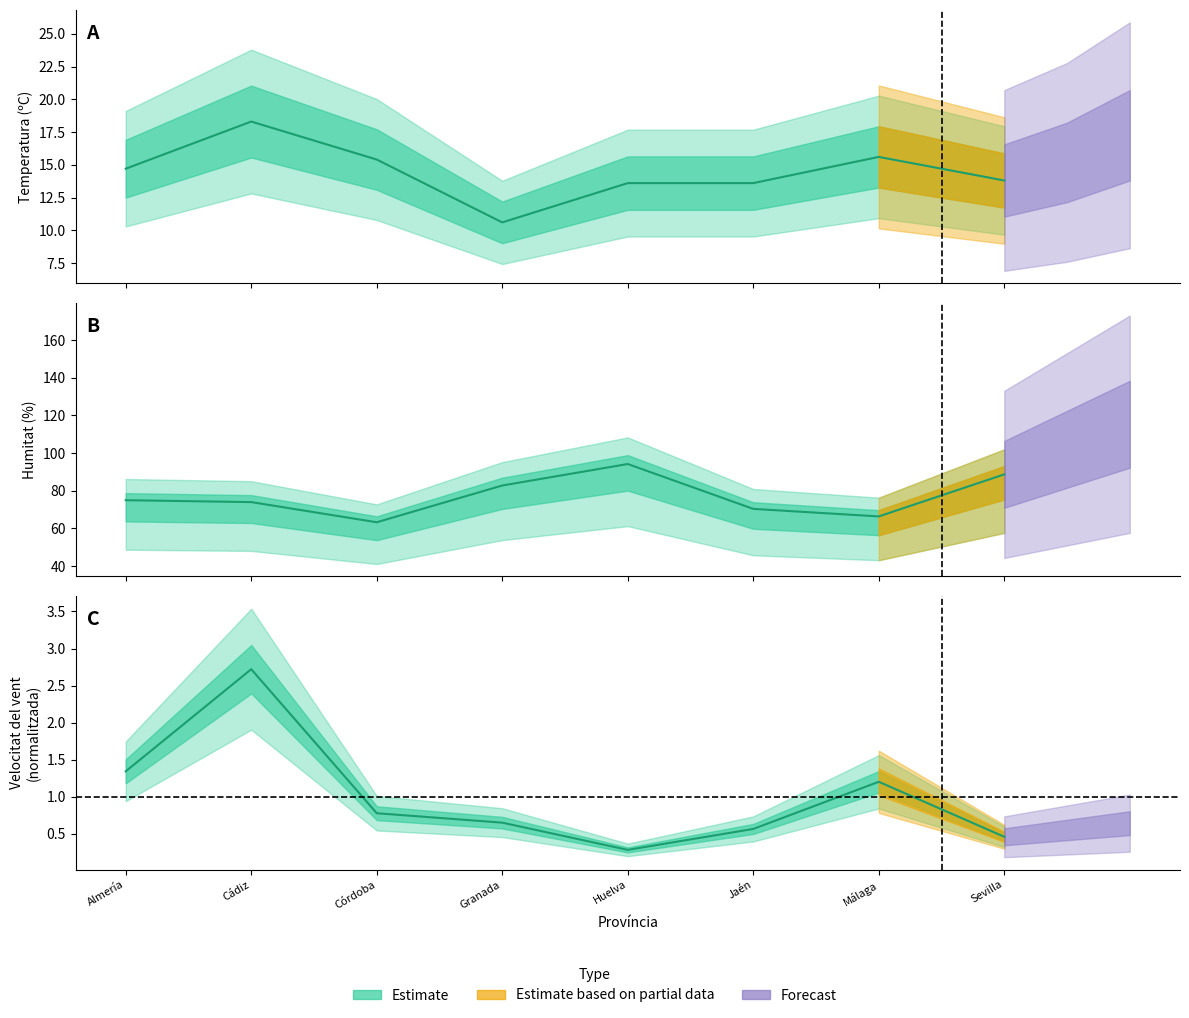

The value of Humitat (%) at Málaga is 66.4. True or false?

True